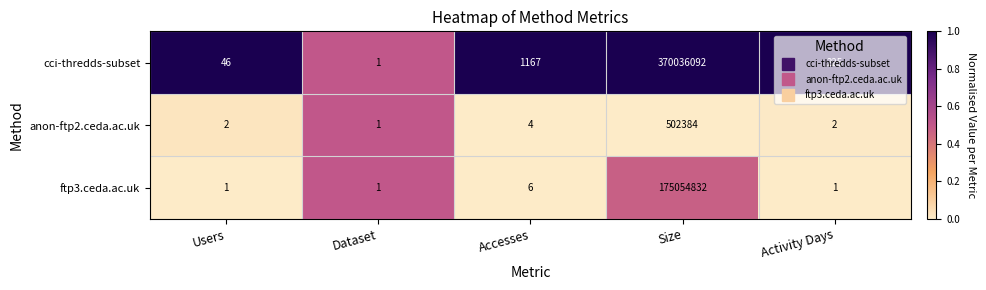

How many values in the cci-thredds-subset series are below 225?

2